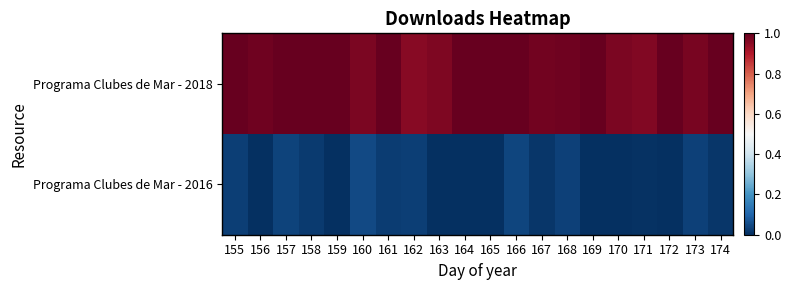

What is the difference between the highest and lowest values at 166?

1.0